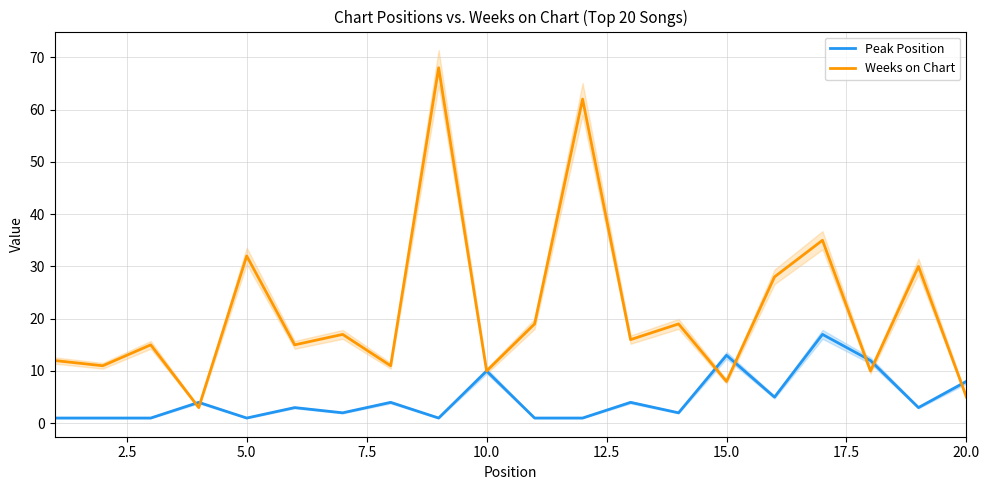

Reading right to left, transcribe all the data shown in this chart.

Peak Position: 8	3	12	17	5	13	2	4	1	1	10	1	4	2	3	1	4	1	1	1
Weeks on Chart: 5	30	10	35	28	8	19	16	62	19	10	68	11	17	15	32	3	15	11	12